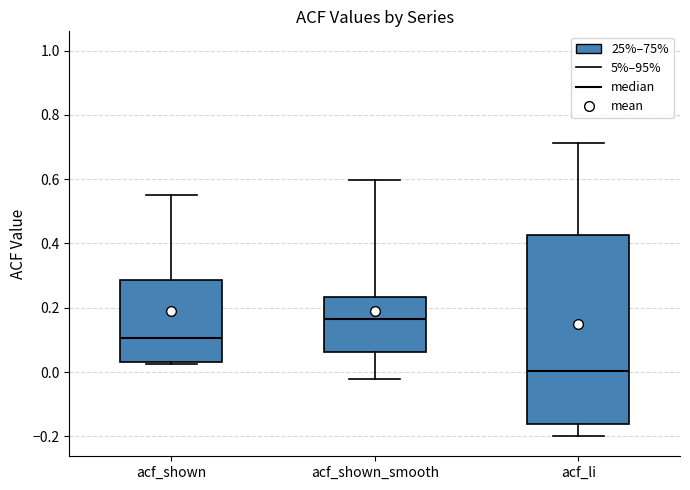

Which box has the highest median line?

acf_shown_smooth